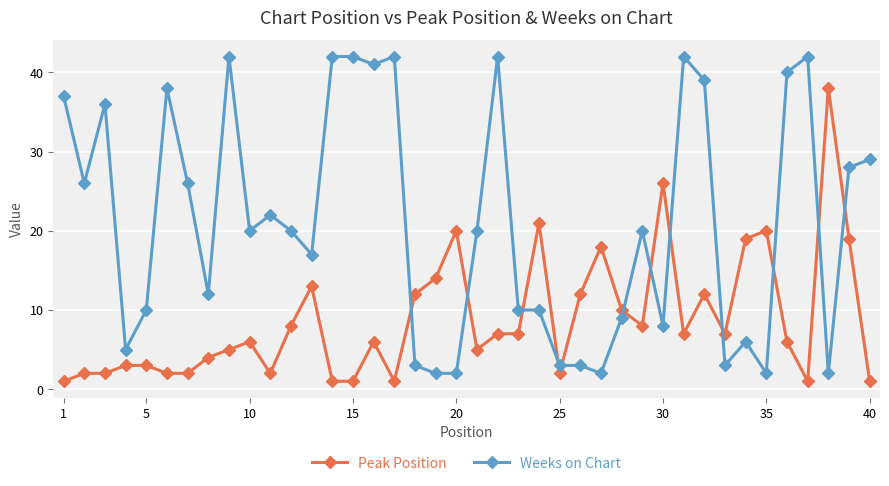

How many intersections are there between Weeks on Chart and Peak Position?

12